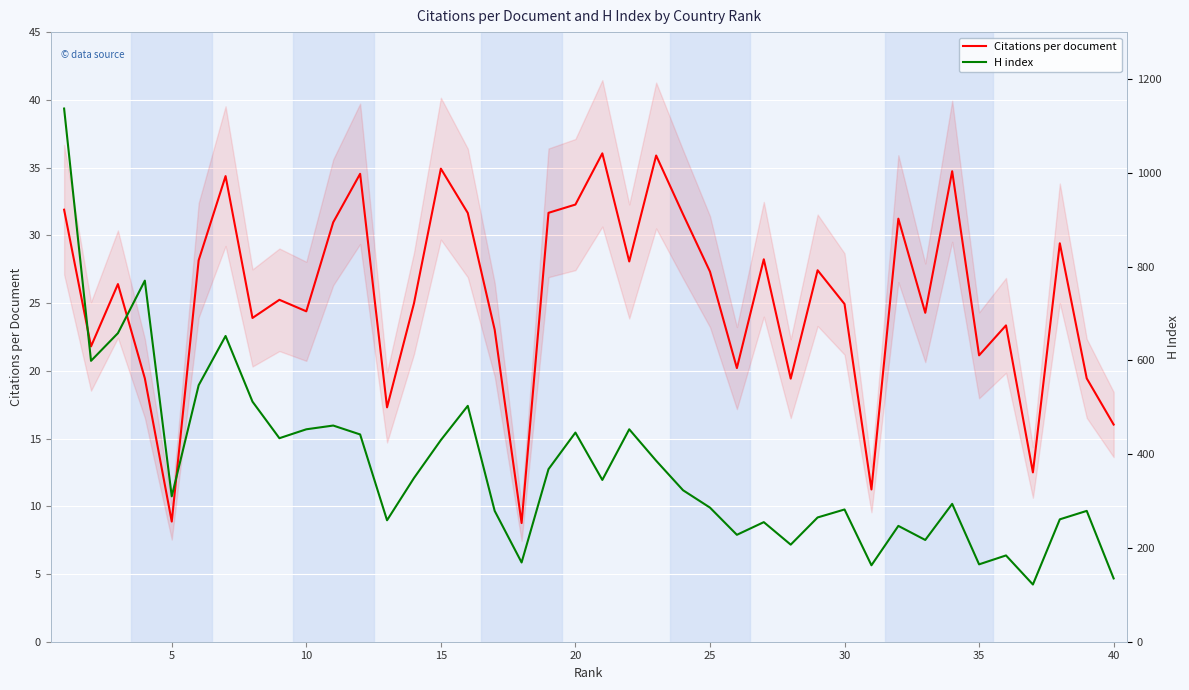

What is the lowest value of the Citations per document series?

8.8